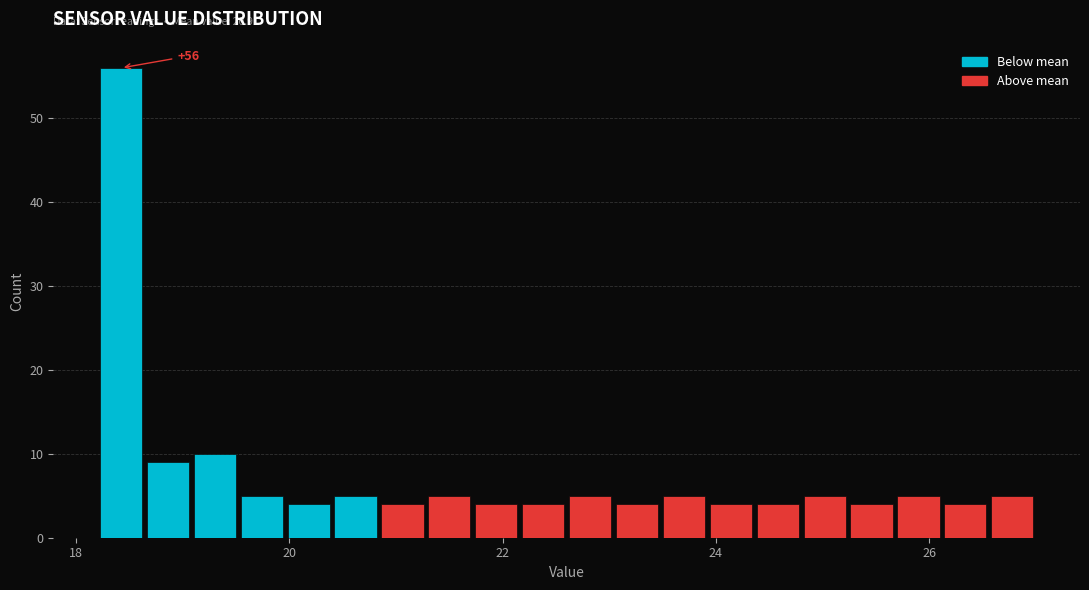

Around what value on the x-axis is the tallest bar? Give the approximate position of its centre, as read against the axis.

18.4